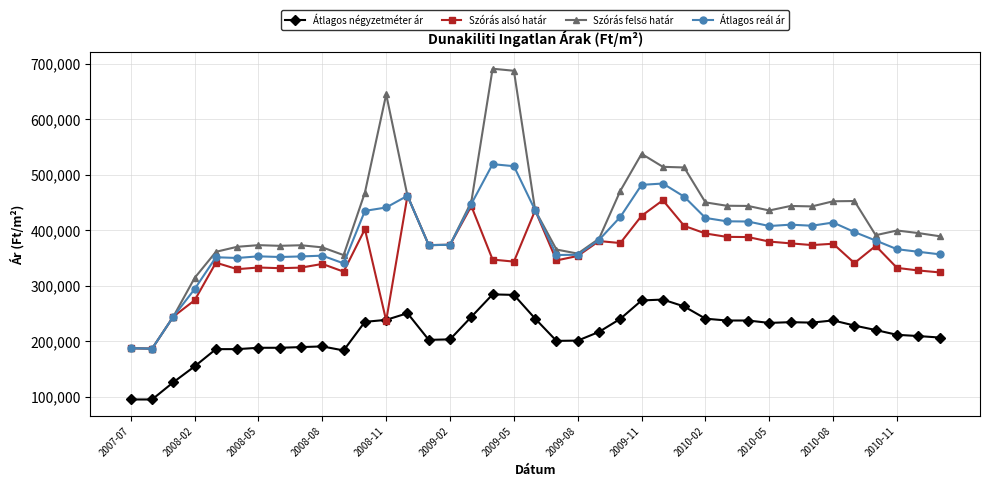

What is the maximum value shown in the chart?

691221